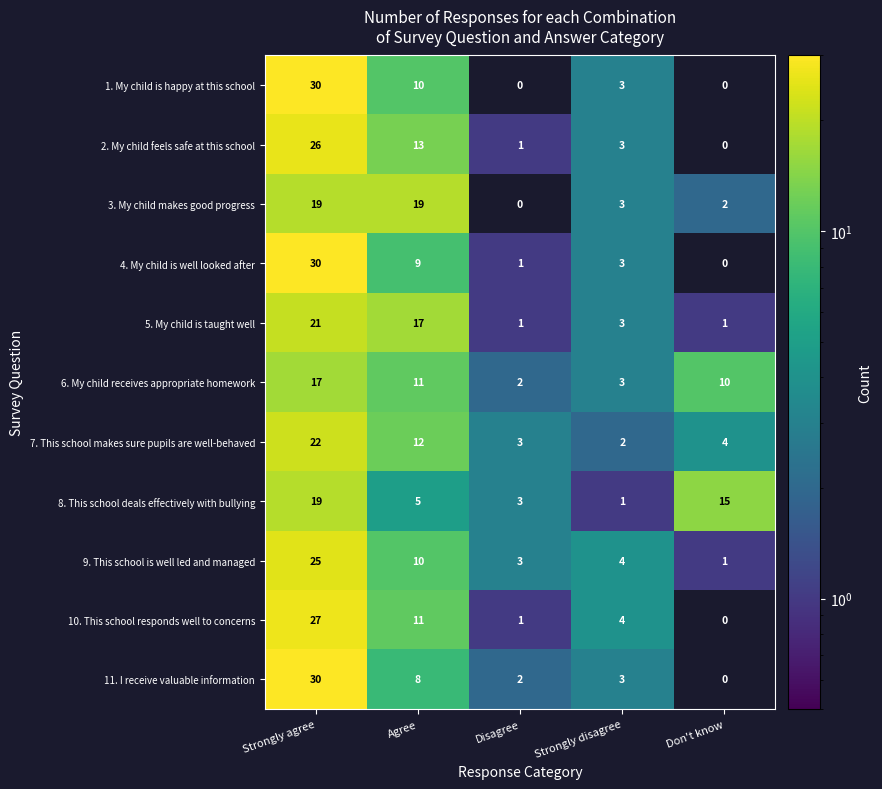

The 10. This school responds well to concerns series shows 20 at Agree. True or false?

False